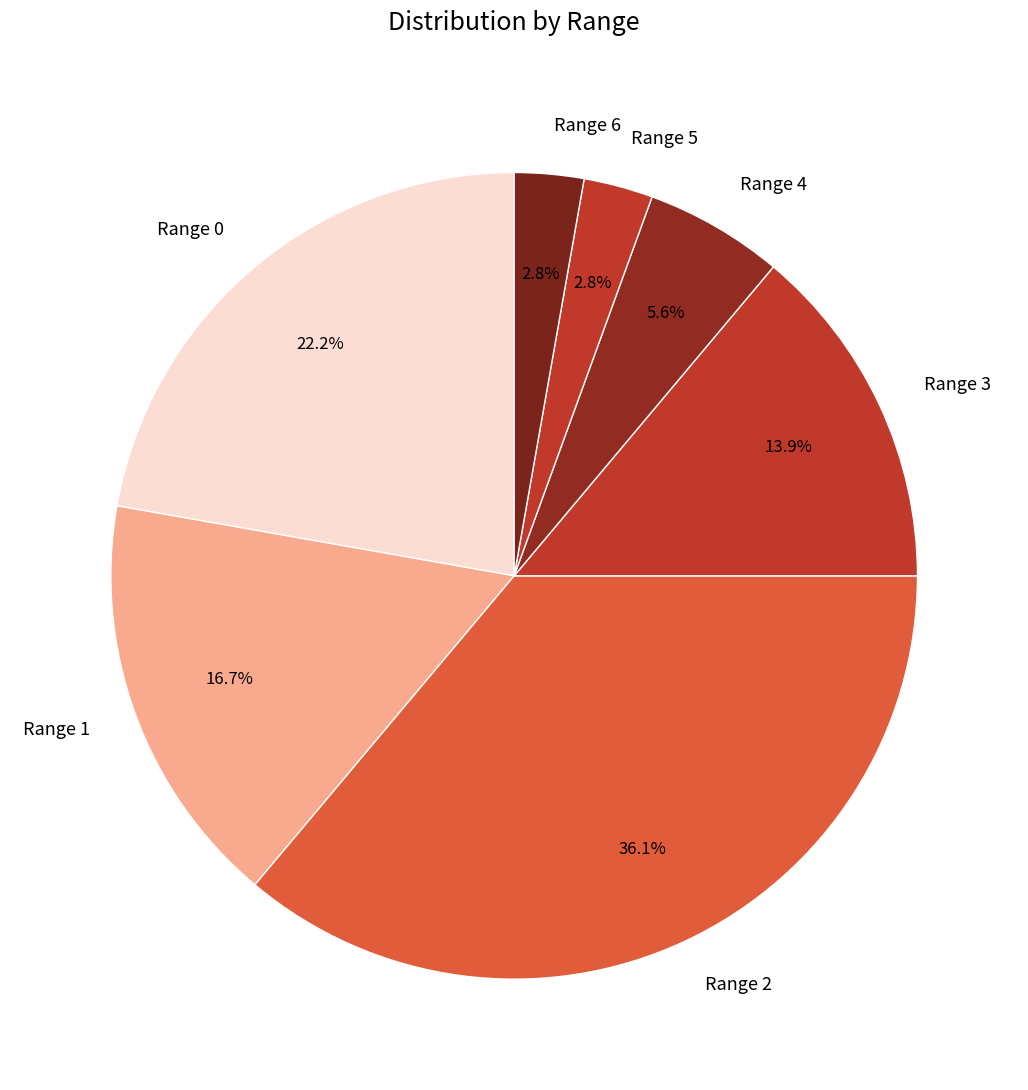

Which category has the biggest portion of the pie?

Range 2